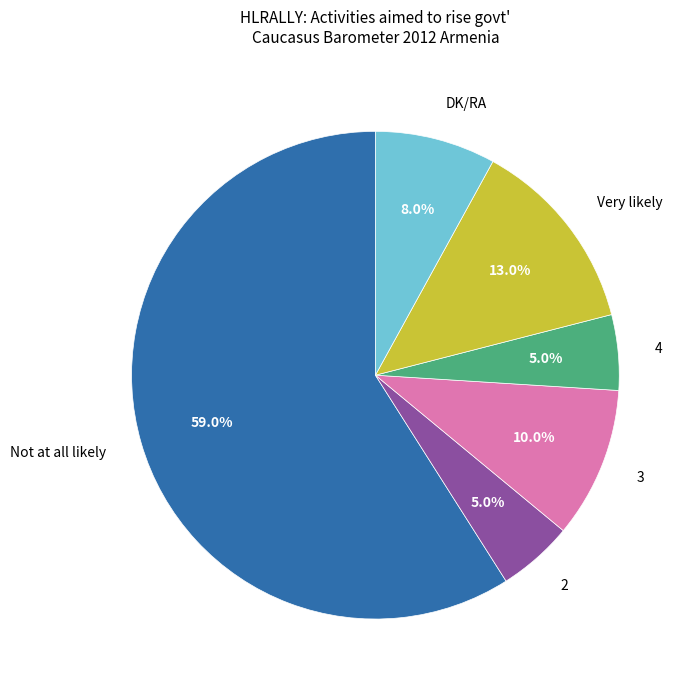

To the nearest percent, what percentage of the pie is Very likely?

13%